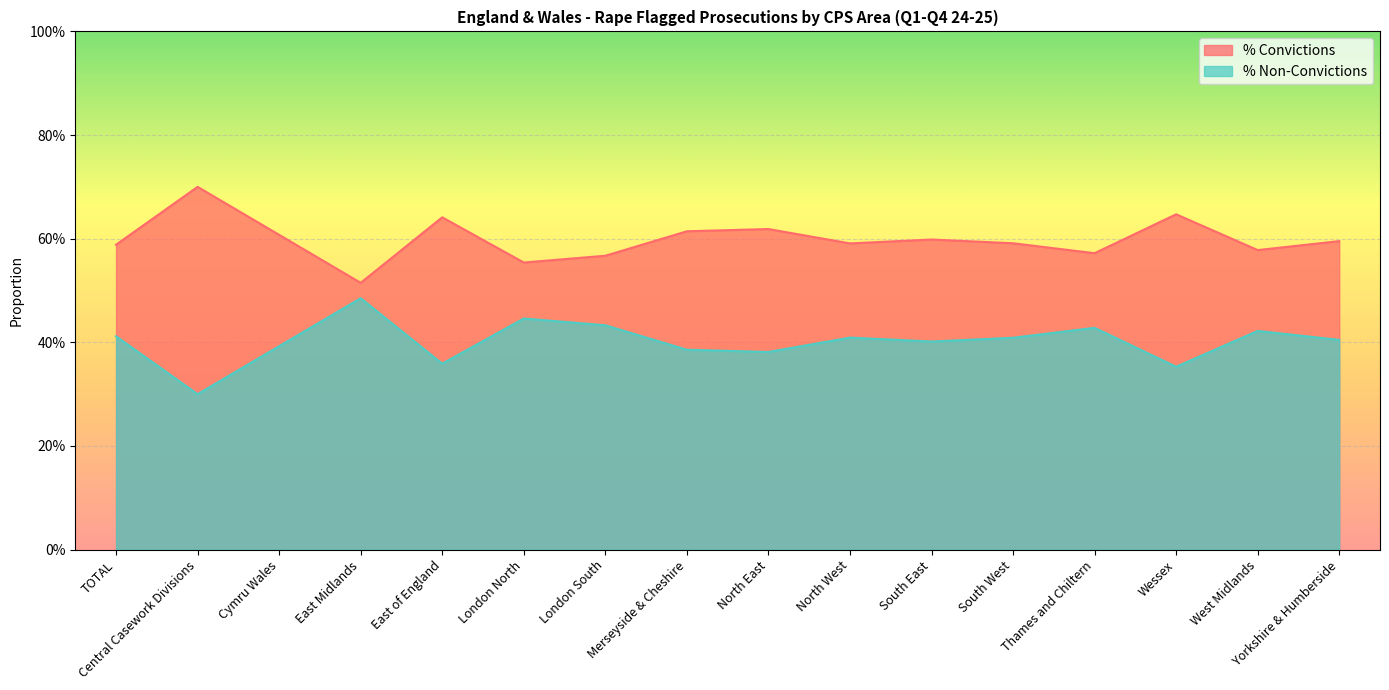

What is the sum of all % Convictions values?

9.6